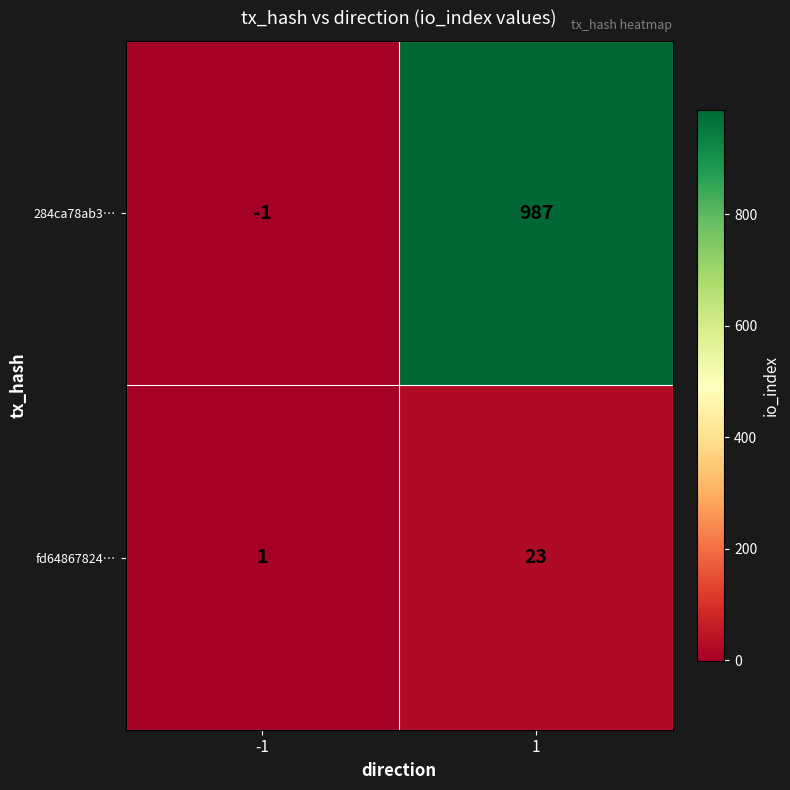

List the series in order of their overall mean, highest first.

284ca78ab3…, fd64867824…